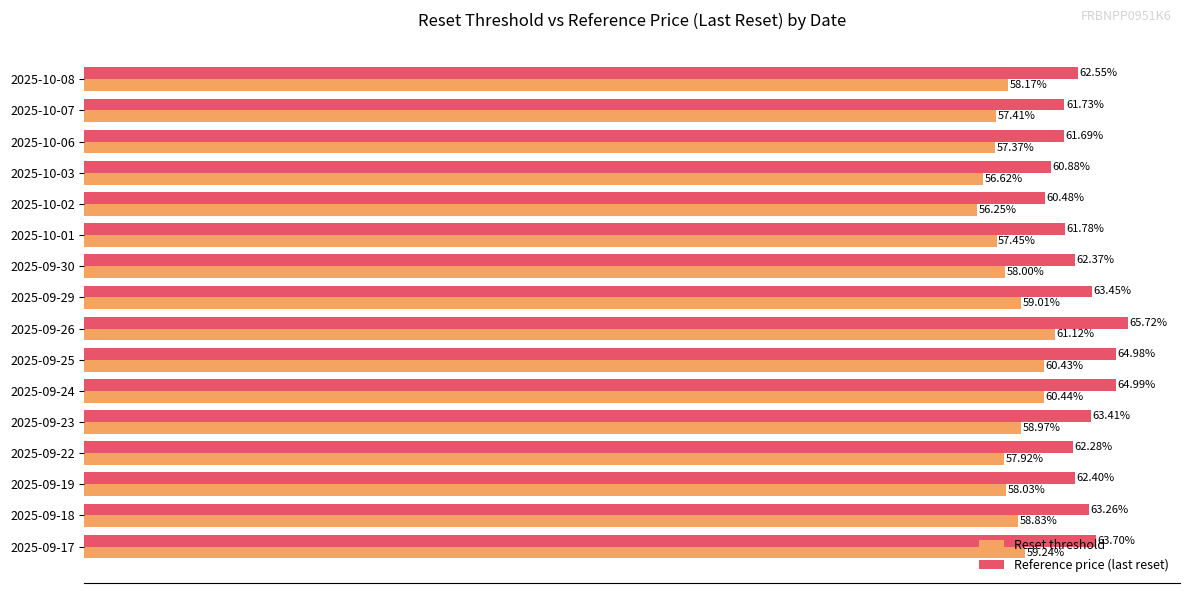

At which category is the sum across all series the highest?

2025-09-26